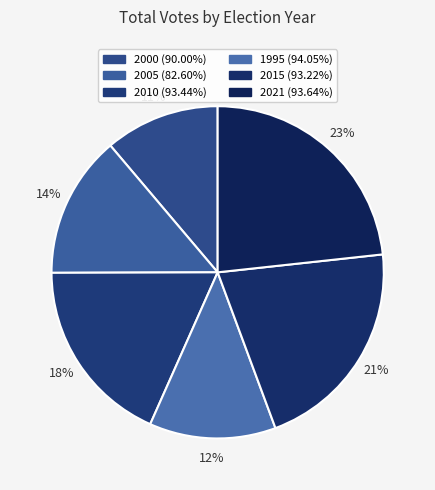

Which slice is the smallest?

2000 (90.00%)